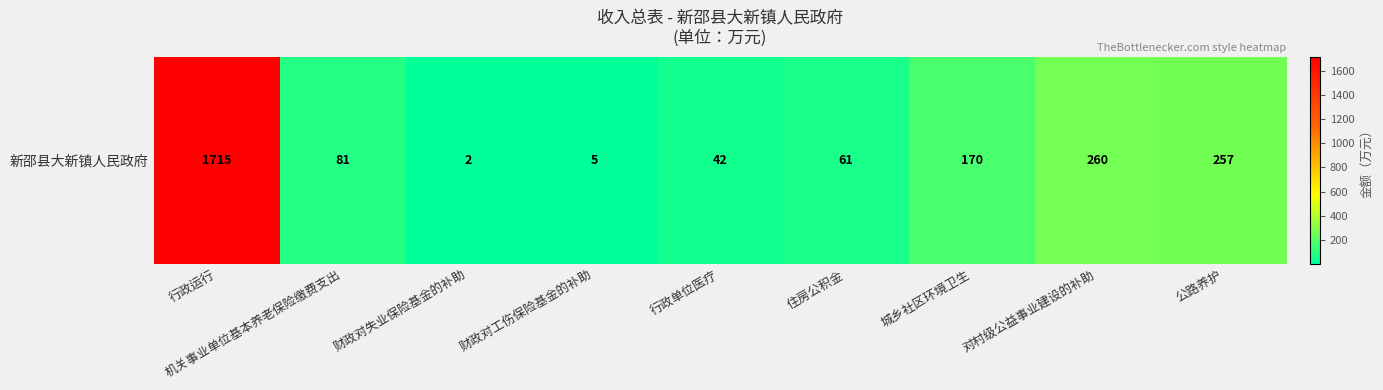

The value at 财政对失业保险基金的补助 is 1. True or false?

False